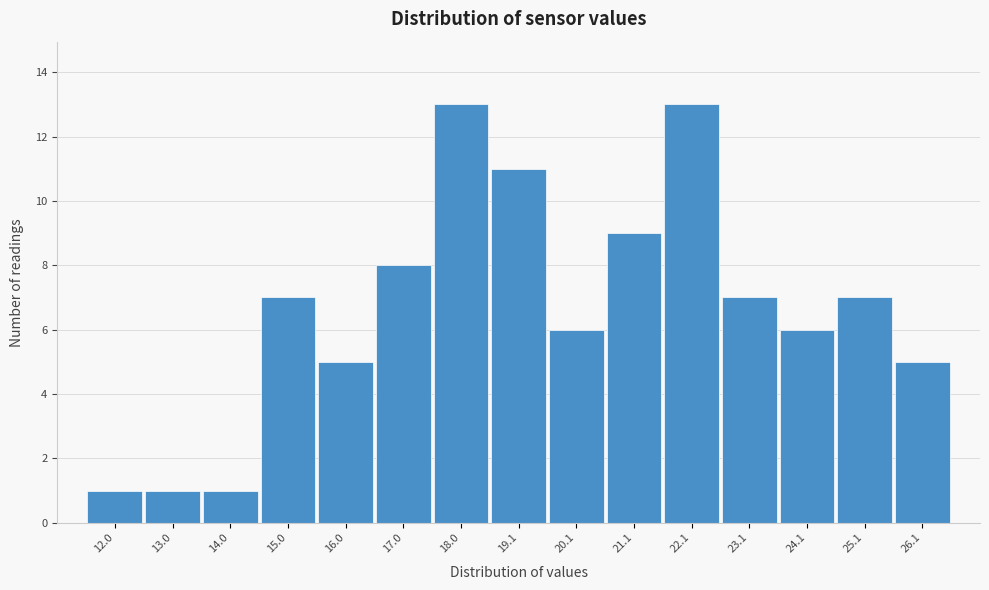

Reading left to right, list all the values displayed in this chart.

12.0=1	13.0=1	14.0=1	15.0=7	16.0=5	17.0=8	18.0=13	19.1=11	20.1=6	21.1=9	22.1=13	23.1=7	24.1=6	25.1=7	26.1=5